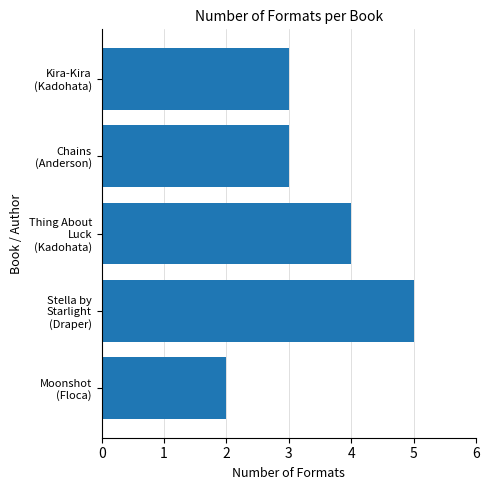

What is the minimum value shown in the chart?

2